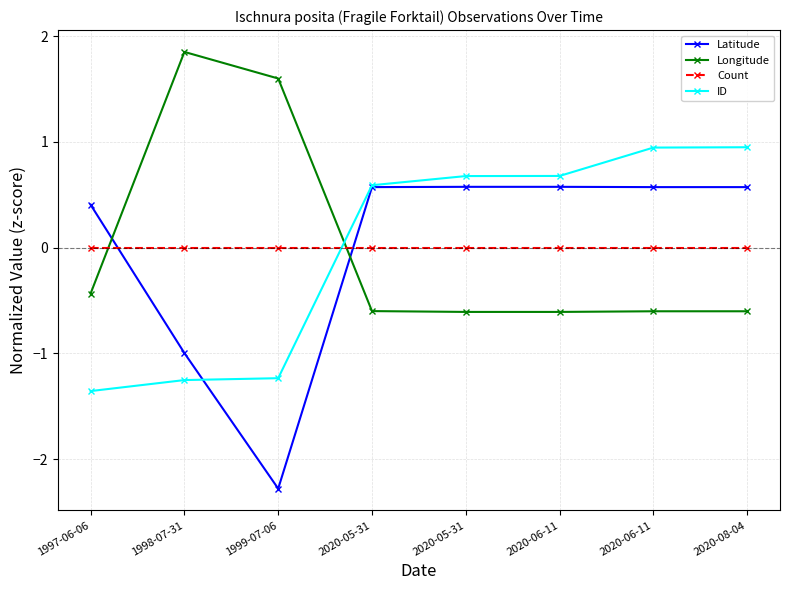

How many lines are shown in the chart?

4